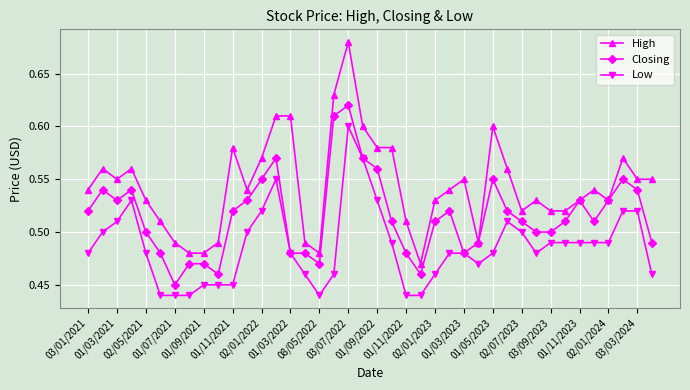

True or false: High has more than 1 points higher than both neighbors.

True